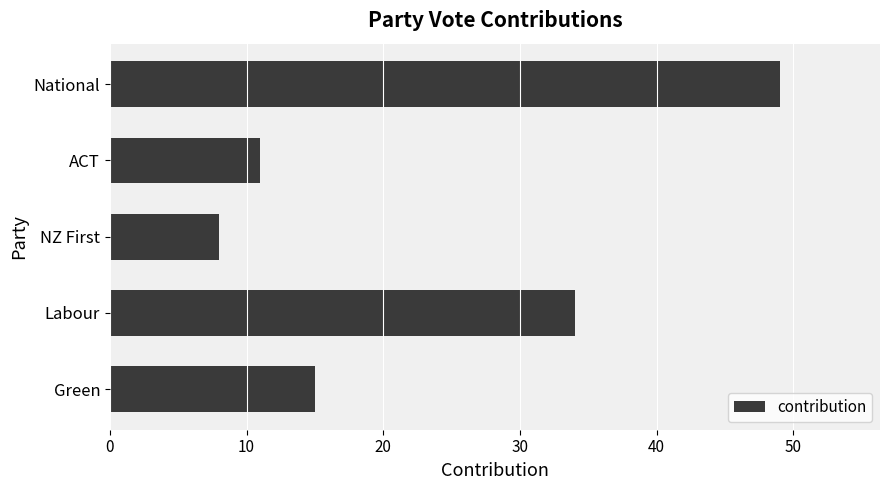

Reading top to bottom, list all the values displayed in this chart.

49	11	8	34	15